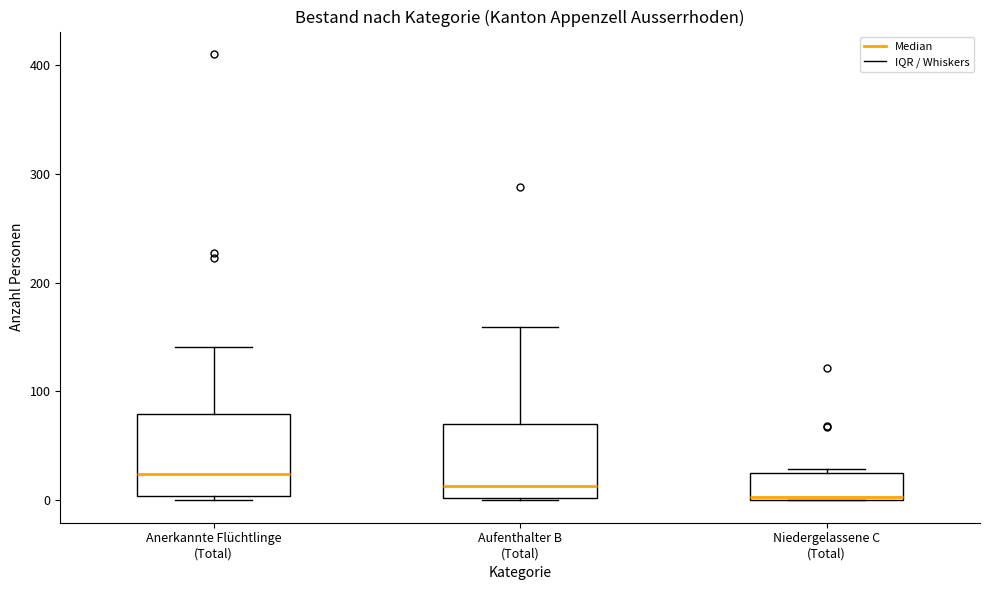

Reading left to right, transcribe this box plot: for each box, give where its median line is, the range the box spans, and where its two whiskers end, as read against the y-axis. The values are not printed on the chart, so give them approximately, as read against the axis.

Anerkannte Flüchtlinge (Total): median 20, box 0 to 80, whiskers 0 (just below the box's lower edge) to 140
Aufenthalter B (Total): median 10, box 0 to 70, whiskers 0 to 160
Niedergelassene C (Total): median 0, box 0 to 30, whiskers 0 to 30 (just above the box's upper edge)